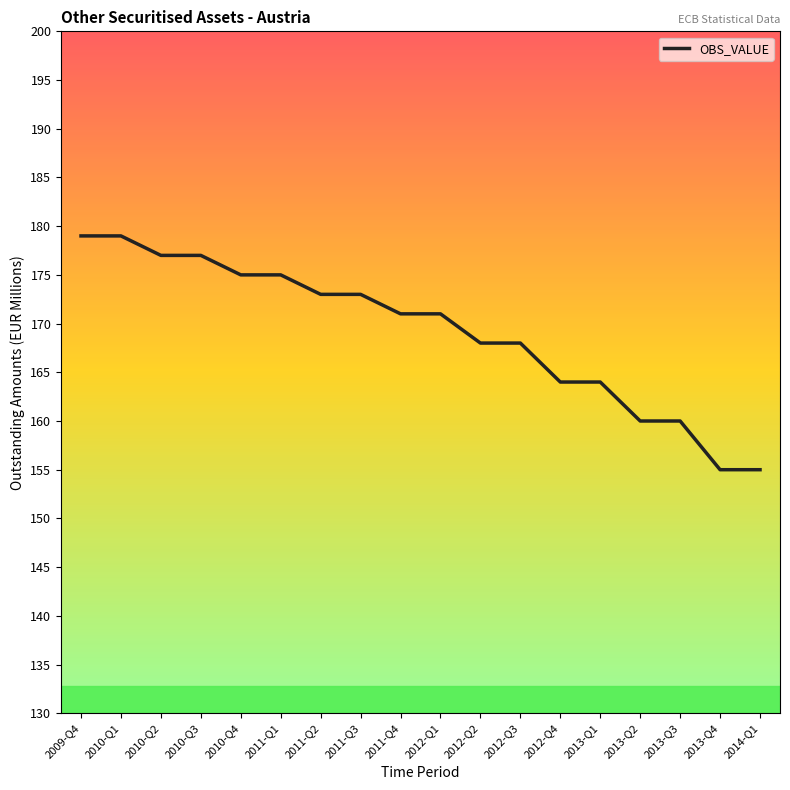

What position from the right is 2014-Q1?

1